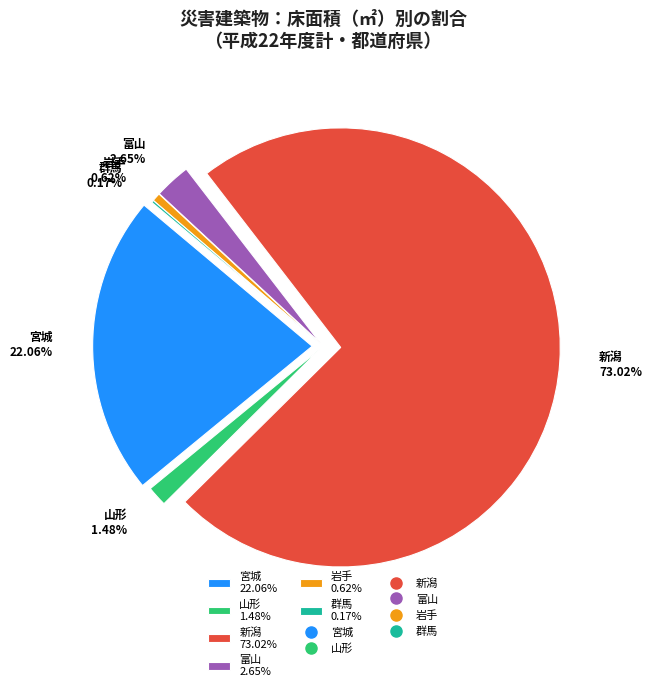

Combined, do 新潟 and 群馬 account for over 50%?

Yes